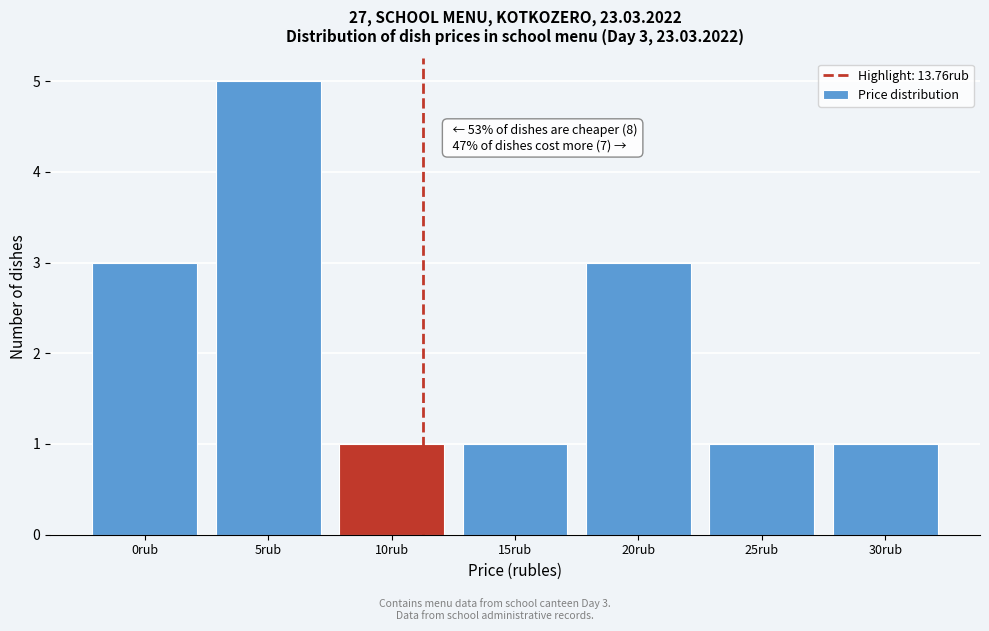

Reading right to left, what are all the values shown in this chart?

1	1	3	1	1	5	3